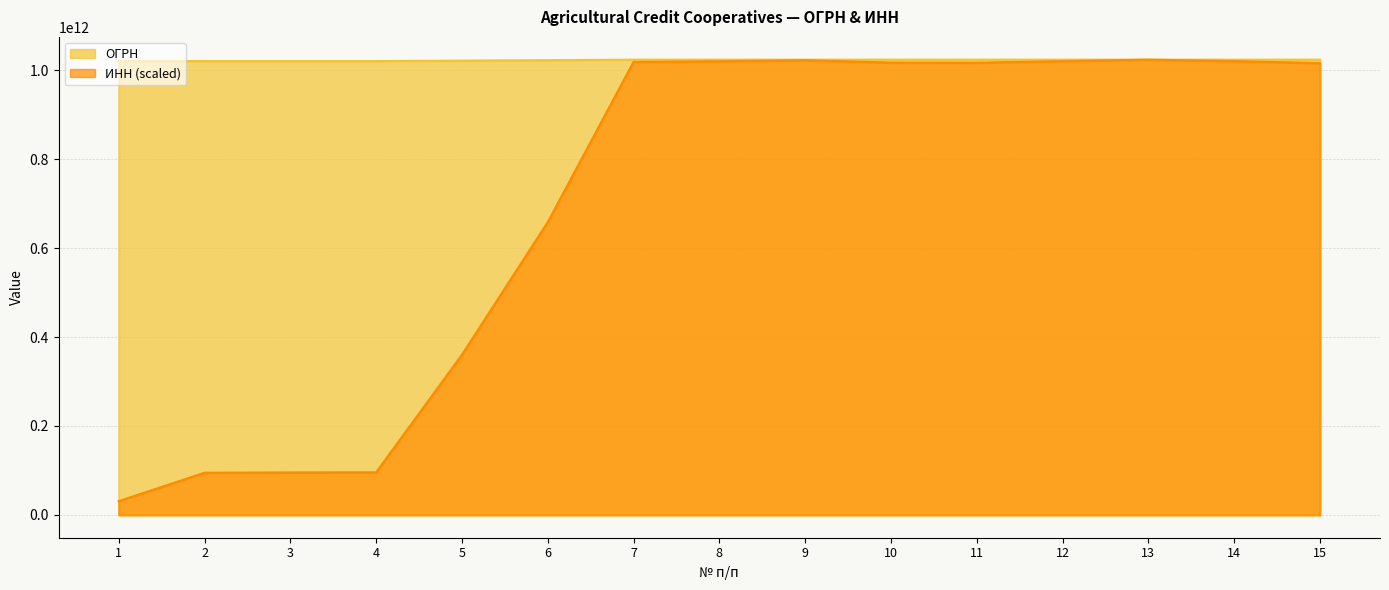

What is the value of the ИНН point at the 1st from the left?

31060252842.9